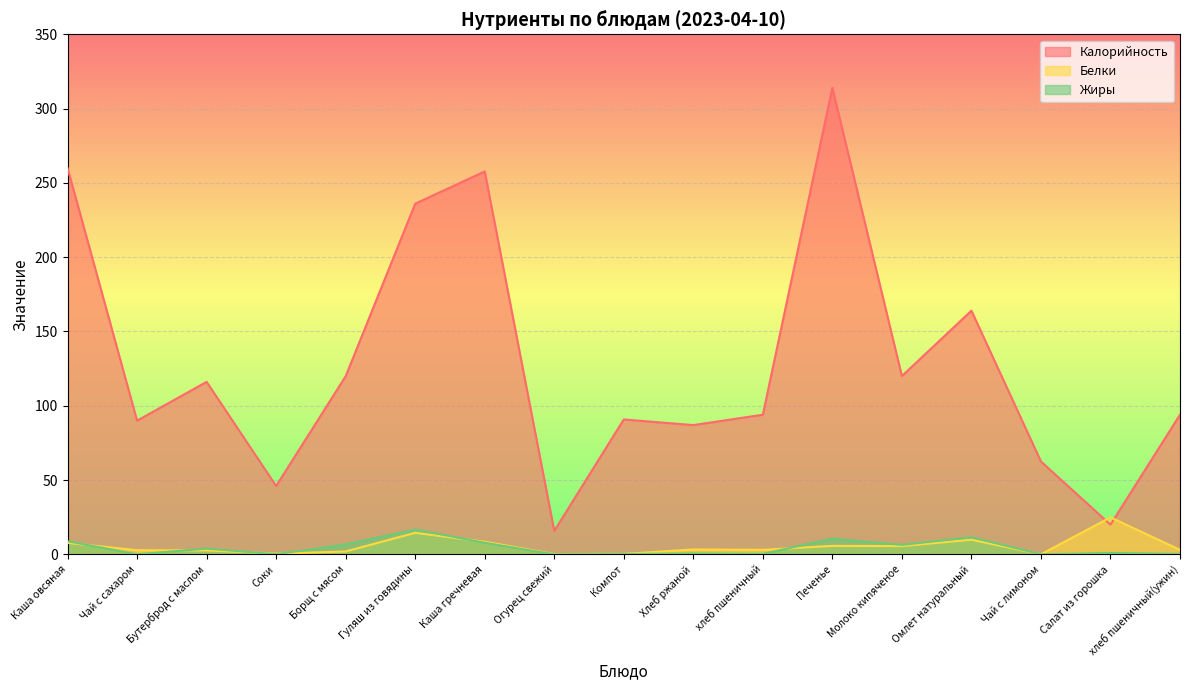

Which series has the largest total across all categories?

Калорийность